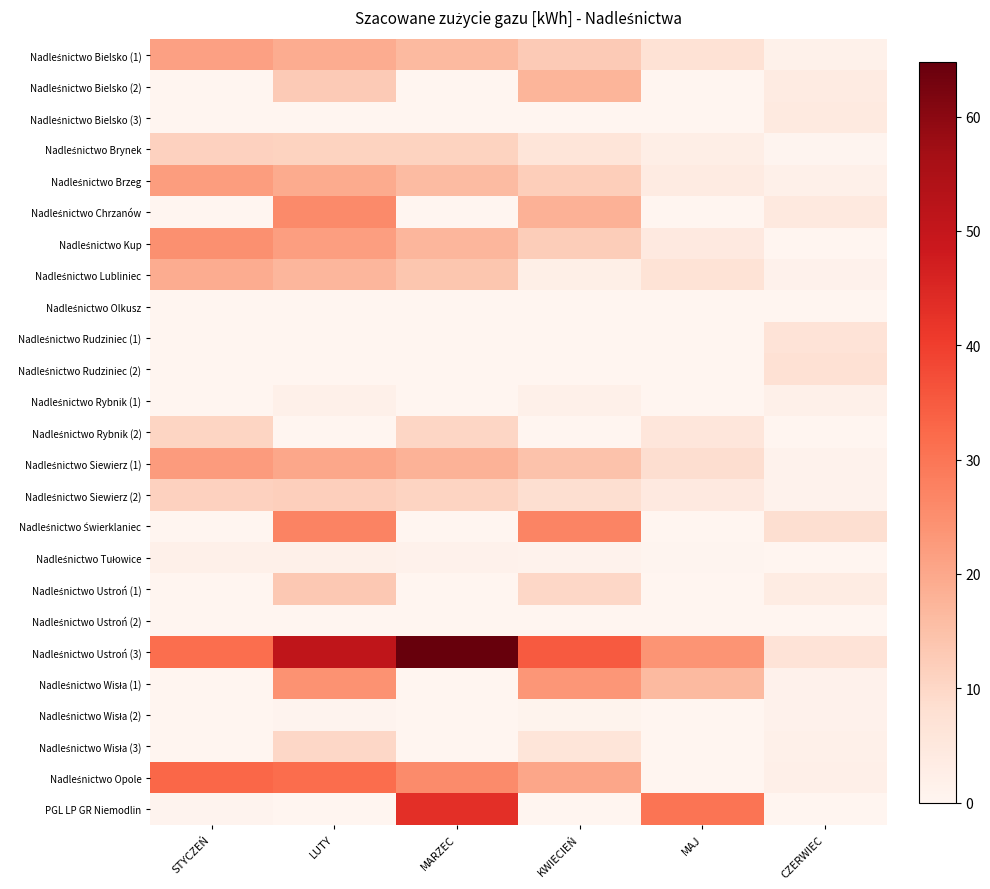

What is the difference between the highest and lowest values at MARZEC?

64.8